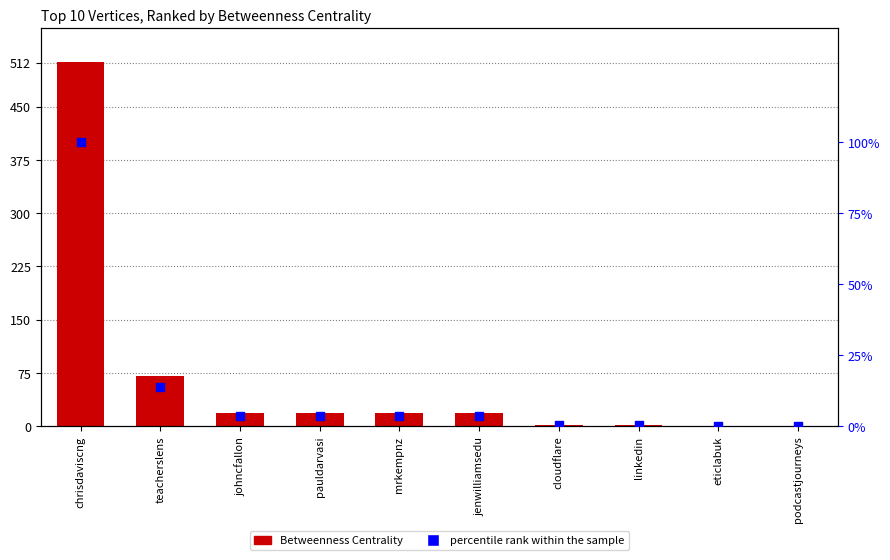

What is the total value across all series at jenwilliamsedu?

22.5